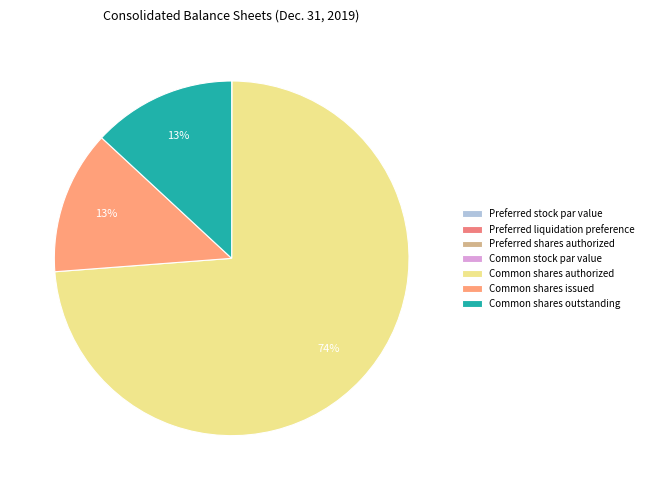

True or false: Common shares authorized accounts for 82% of the total.

False